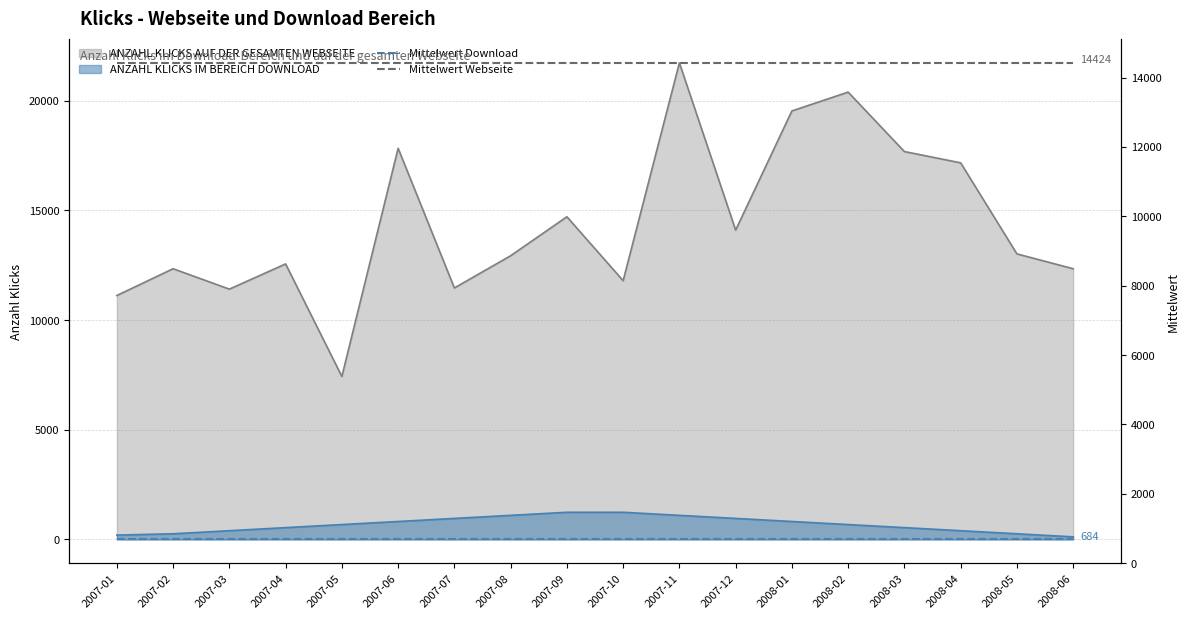

True or false: ANZAHL KLICKS IM BEREICH DOWNLOAD and ANZAHL KLICKS AUF DER GESAMTEN WEBSEITE cross at least once.

False